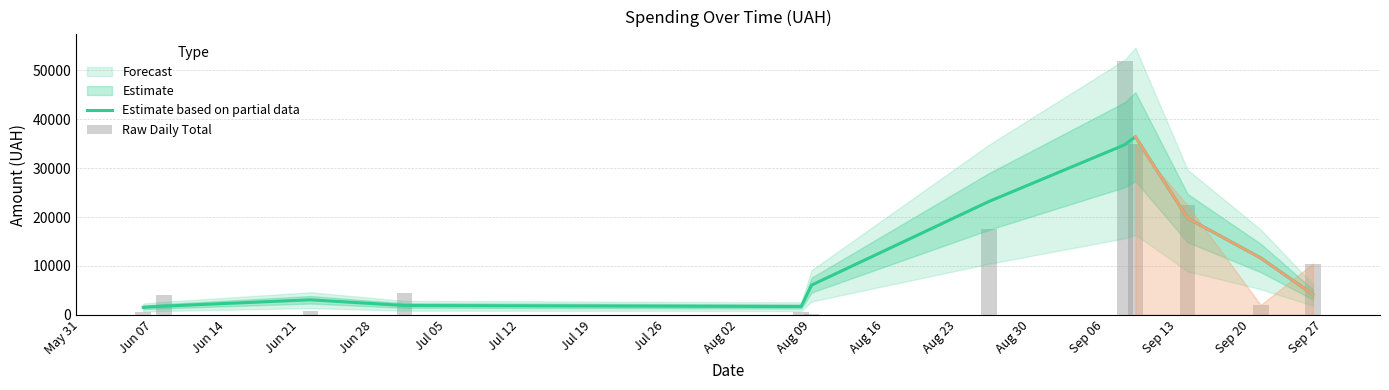

Rank the series at Jul 12 from highest to lowest value.

Estimate based on partial data, Raw Daily Total